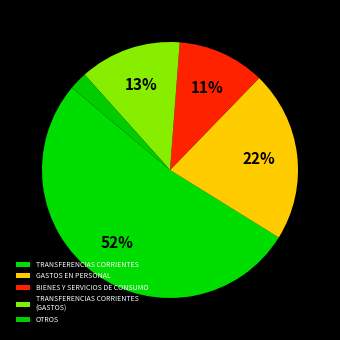

Rank the categories by value from lowest to highest.

OTROS, BIENES Y SERVICIOS DE CONSUMO, TRANSFERENCIAS CORRIENTES (GASTOS), GASTOS EN PERSONAL, TRANSFERENCIAS CORRIENTES